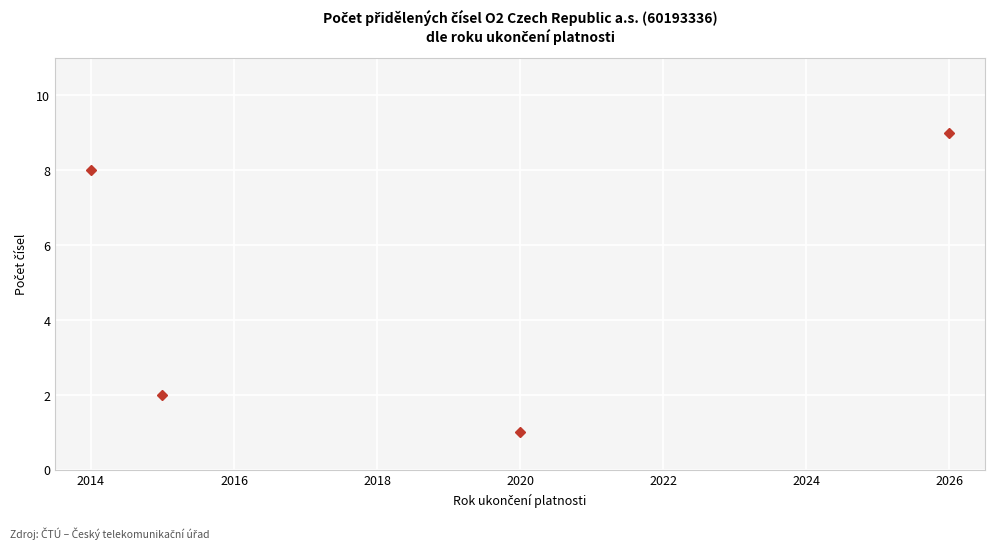

What is the minimum value shown in the chart?

1